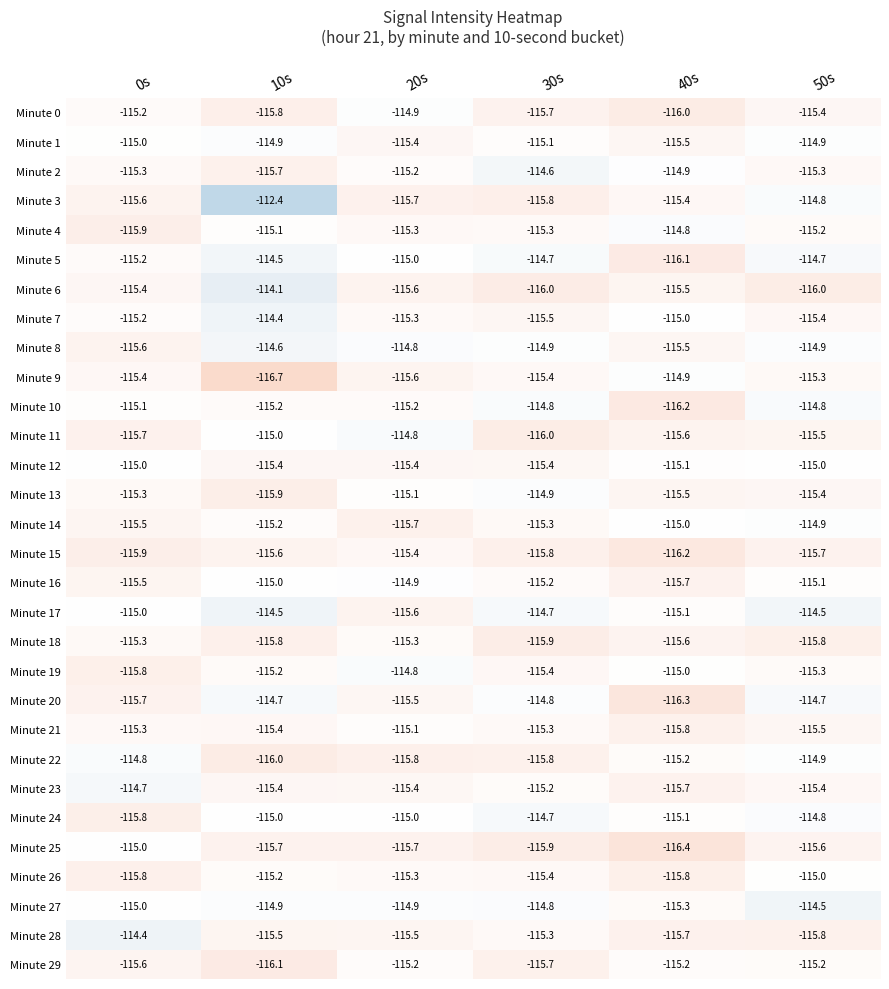

Where is Minute 9 nearest to the value -115?

40s